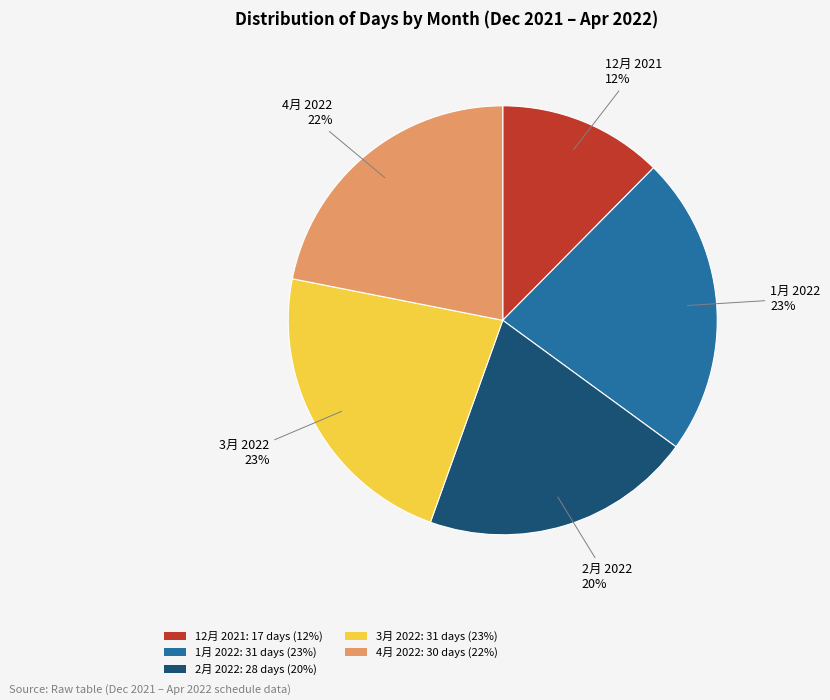

Is the sum of 12月 2021: 17 days (12%) and 2月 2022: 28 days (20%) greater than half?

No